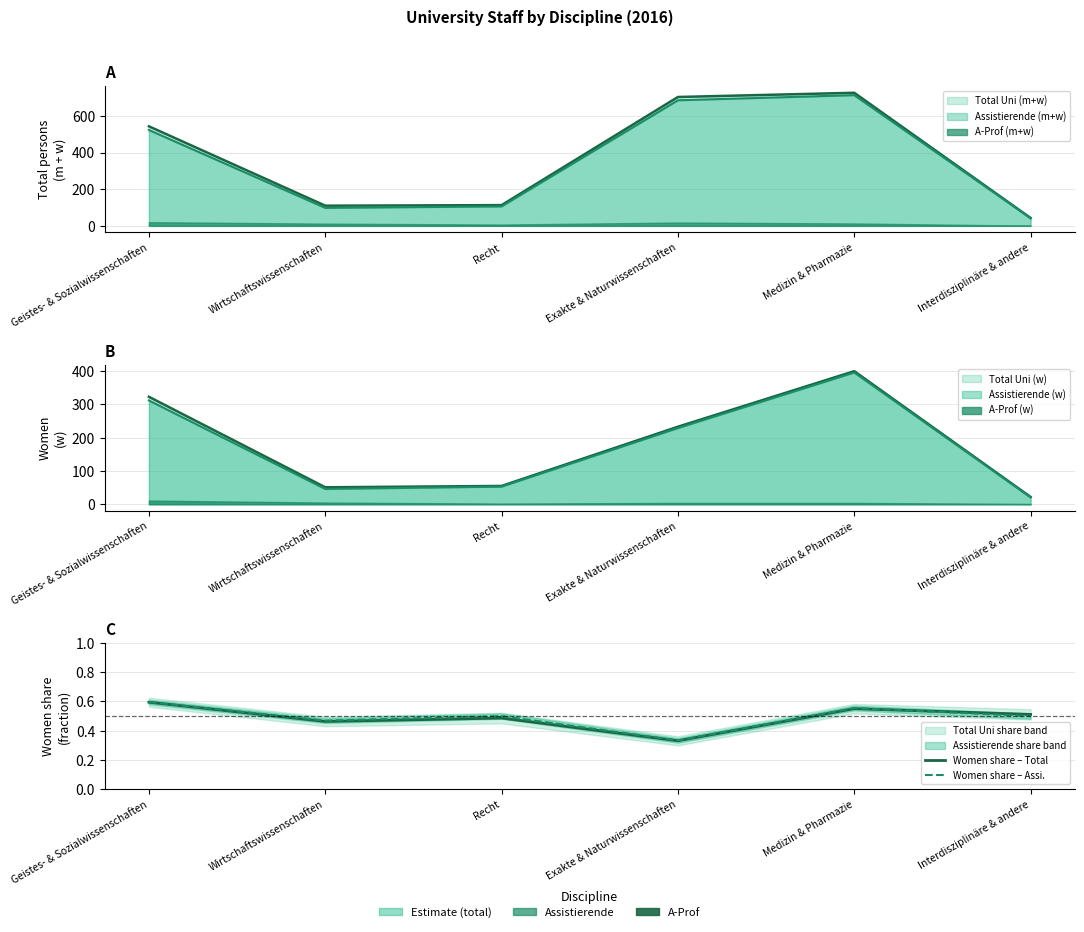

What position from the left is Geistes- & Sozialwissenschaften?

1